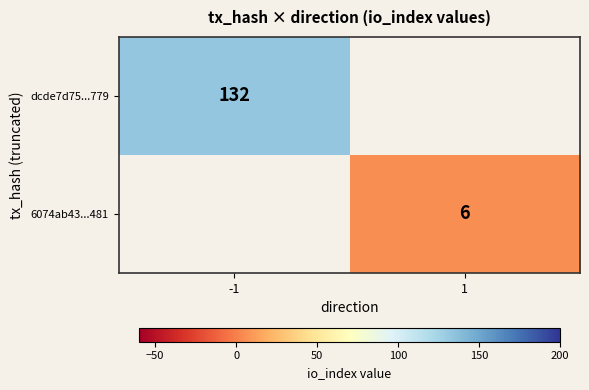

How many distinct data groups are displayed?

2